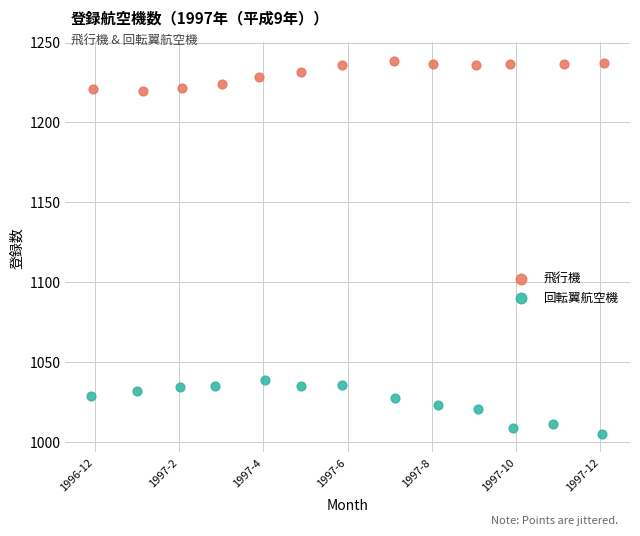

Which series reaches the maximum Y coordinate?

飛行機